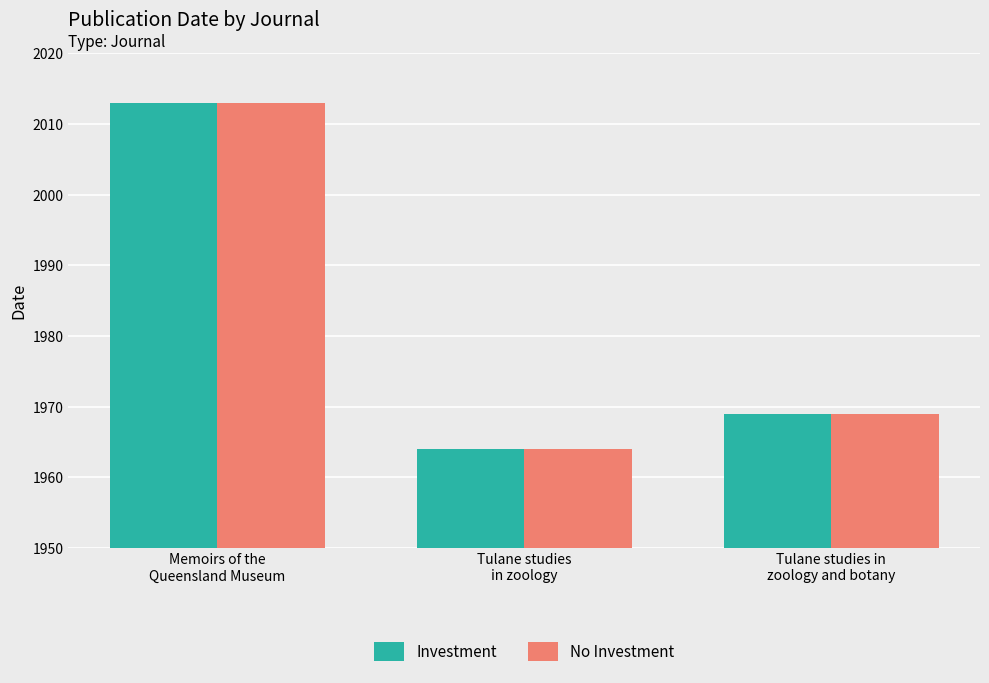

What is the minimum value shown in the chart?

1964